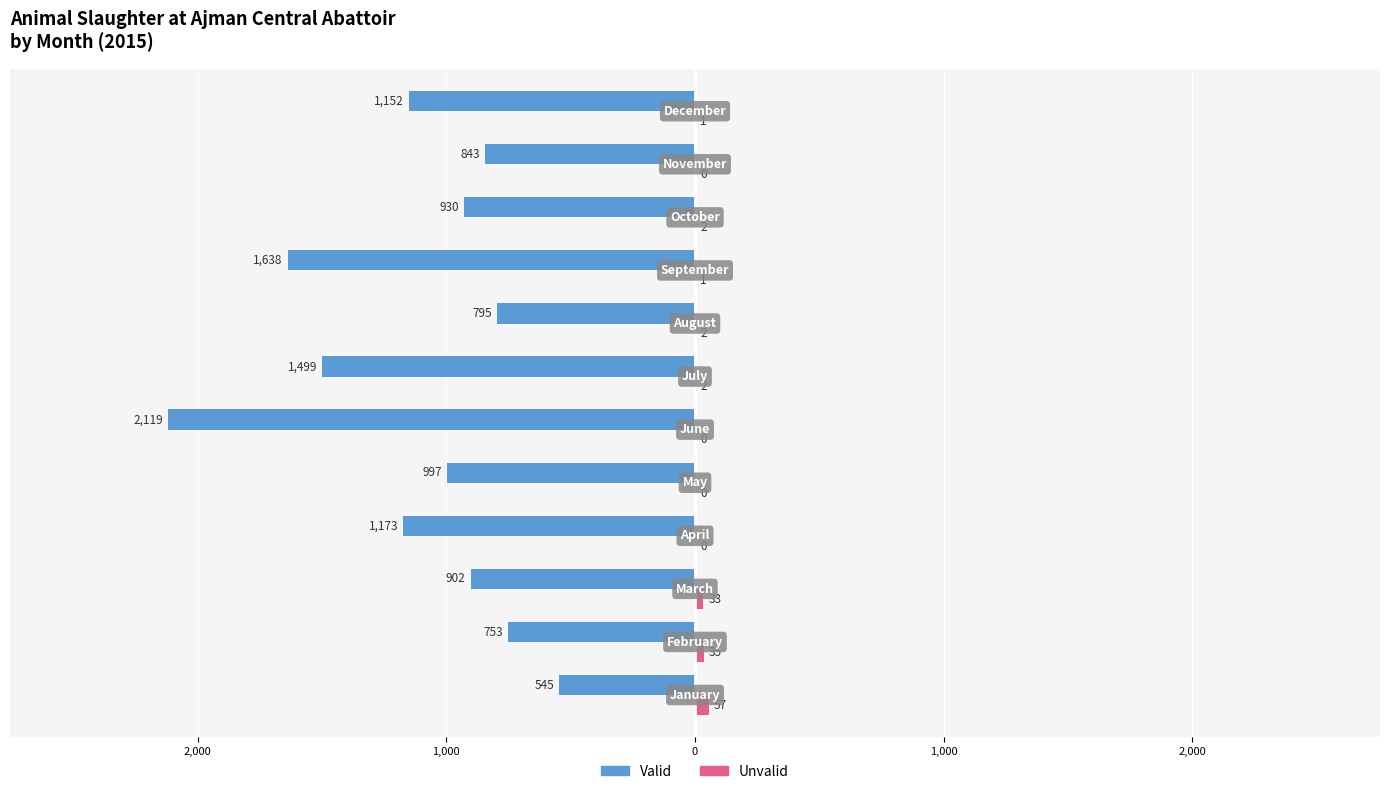

What are all the series names shown in the legend?

Valid, Unvalid